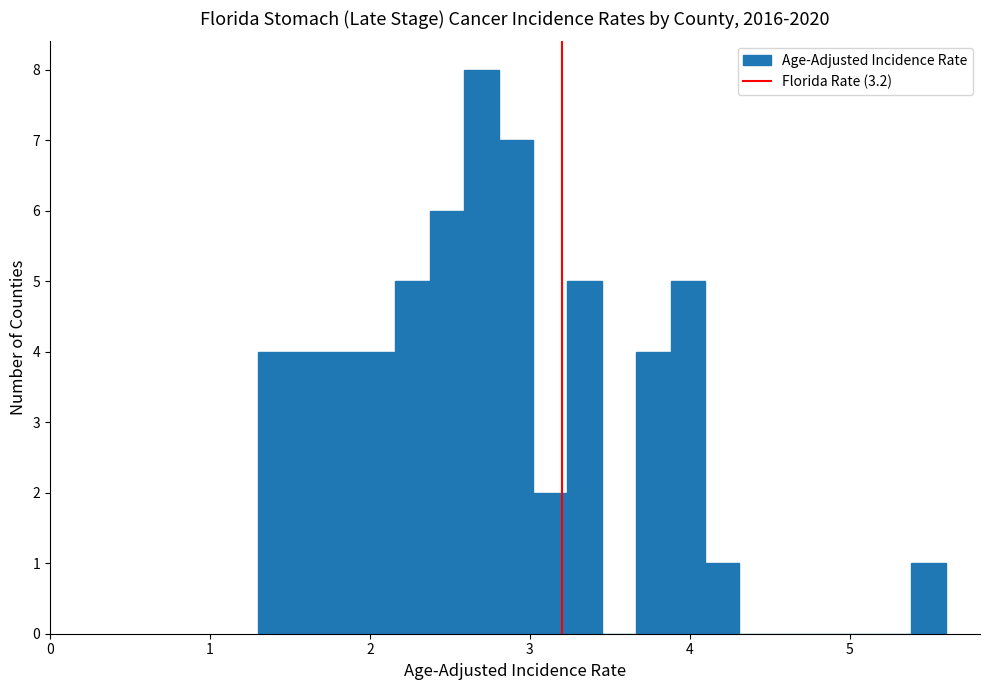

Read against the x-axis, roughly where is the centre of the tallest bar?

2.7